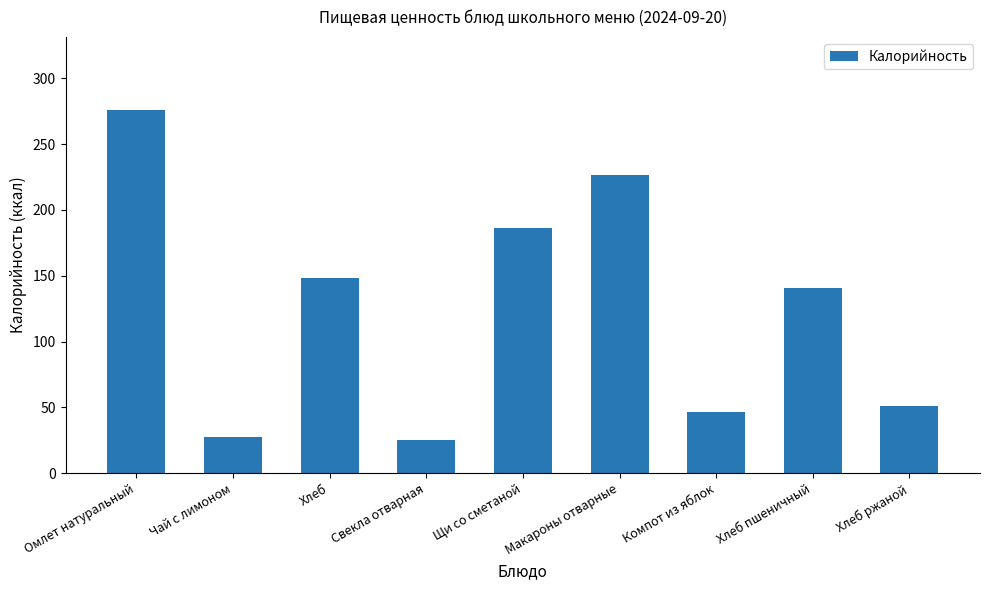

How many data points are less than 140?

4